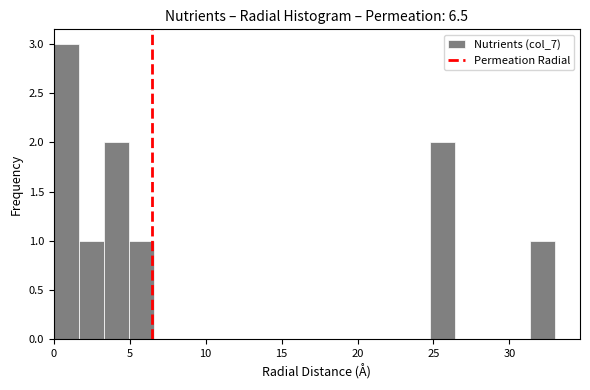

Around what value on the x-axis is the tallest bar? Give the approximate position of its centre, as read against the axis.

1.0